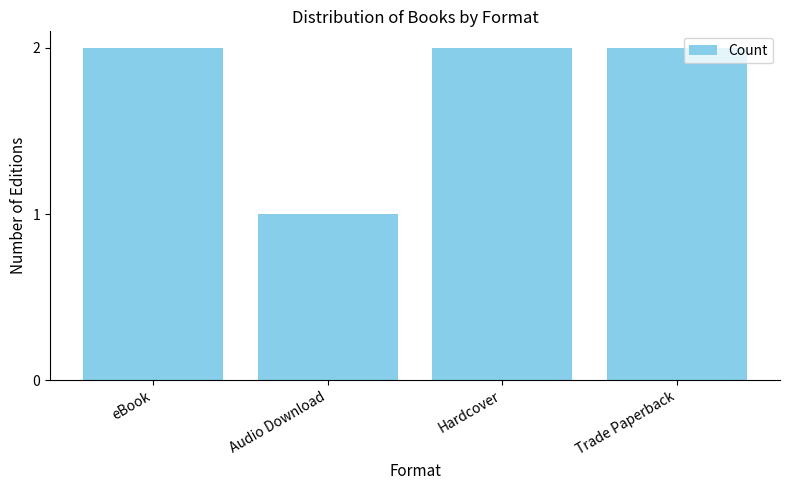

Reading left to right, extract all data points from this chart.

eBook=2	Audio Download=1	Hardcover=2	Trade Paperback=2